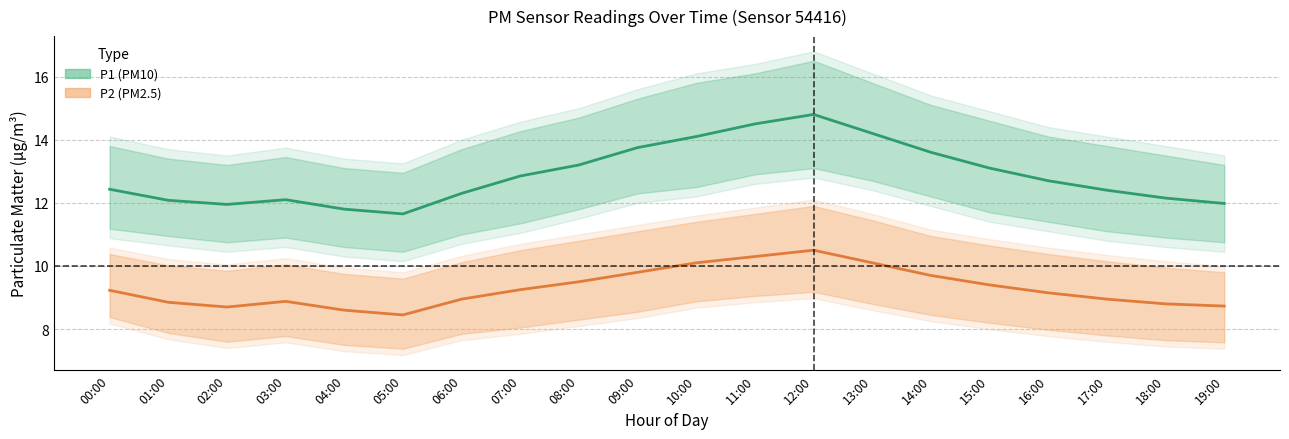

At how many categories does at least one series exceed 14?

4